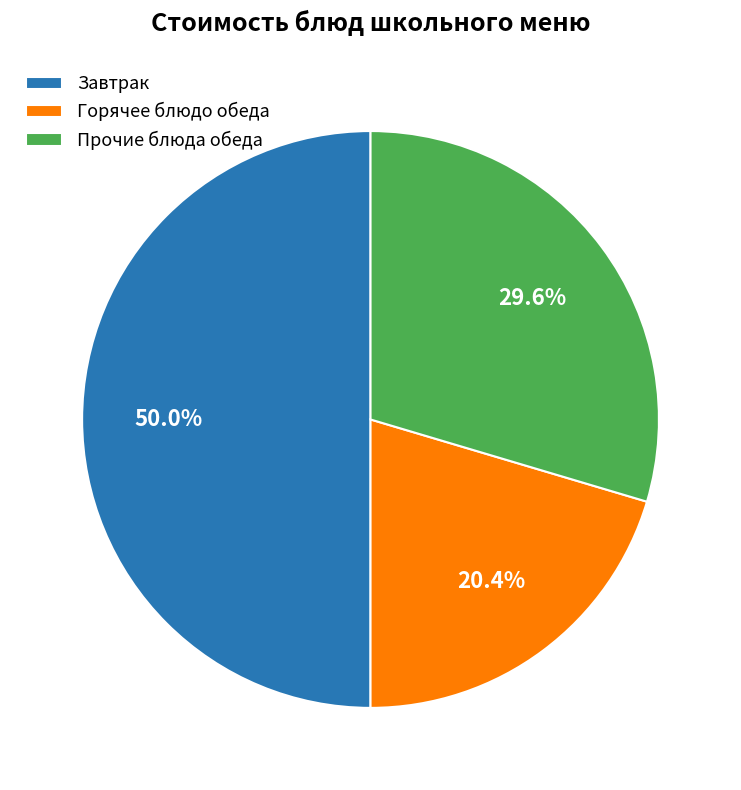

Does Горячее блюдо обеда account for over 50% of the chart?

No